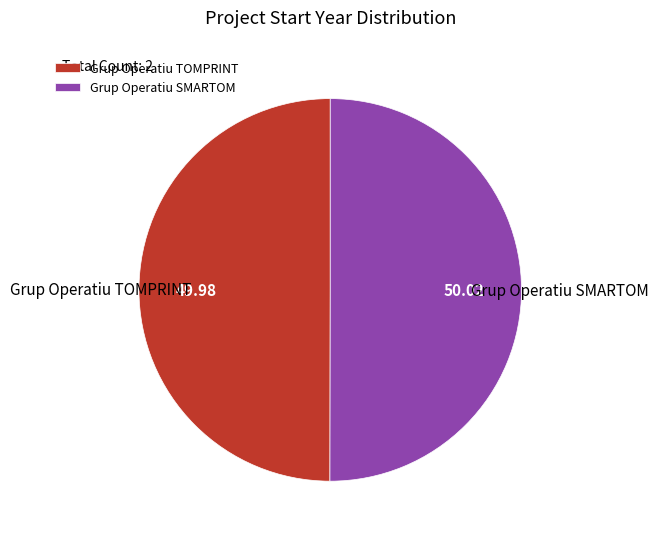

Combined, do Grup Operatiu SMARTOM and Grup Operatiu TOMPRINT account for over 50%?

Yes